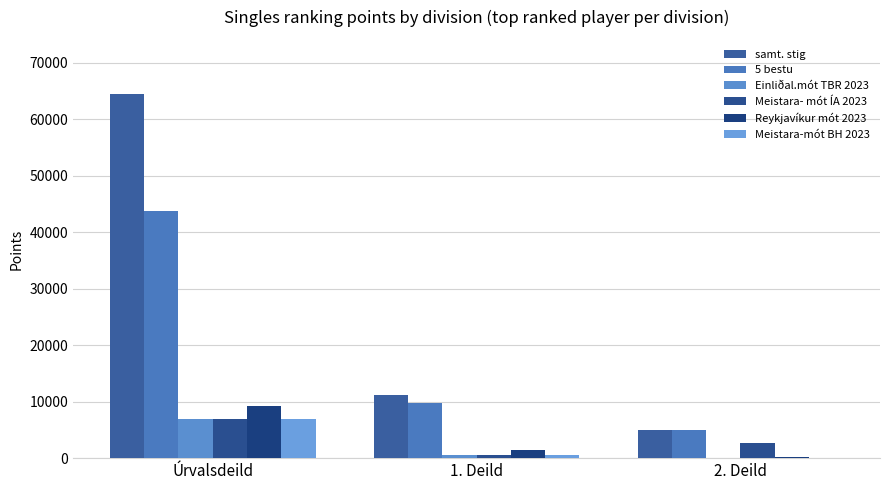

What position from the left is Úrvalsdeild?

1